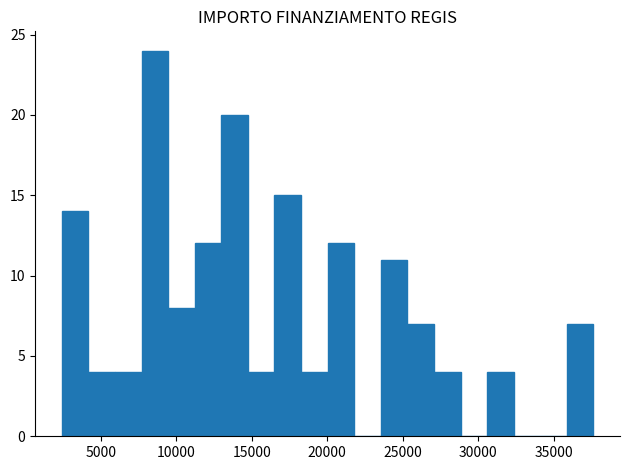

Read against the x-axis, roughly where is the centre of the tallest bar?

8500